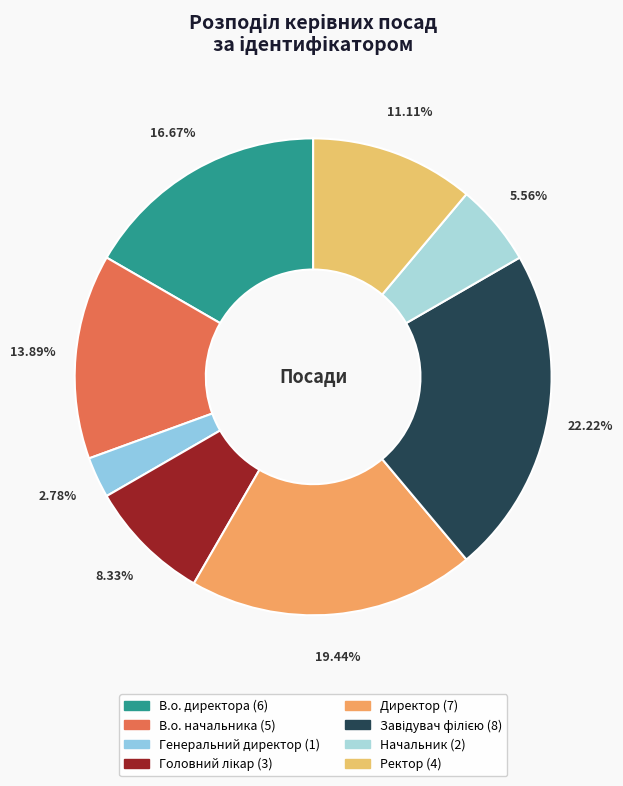

How many slices are in this pie chart?

8